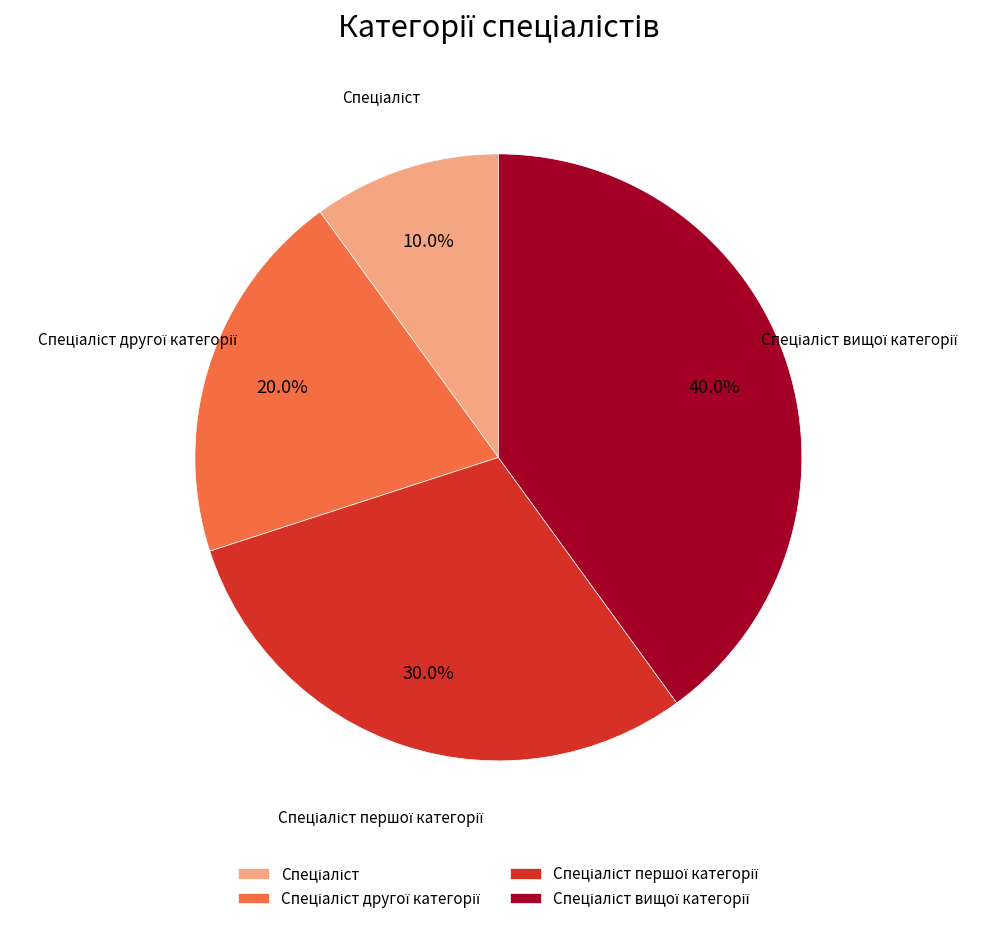

Is there a majority slice in this chart?

No